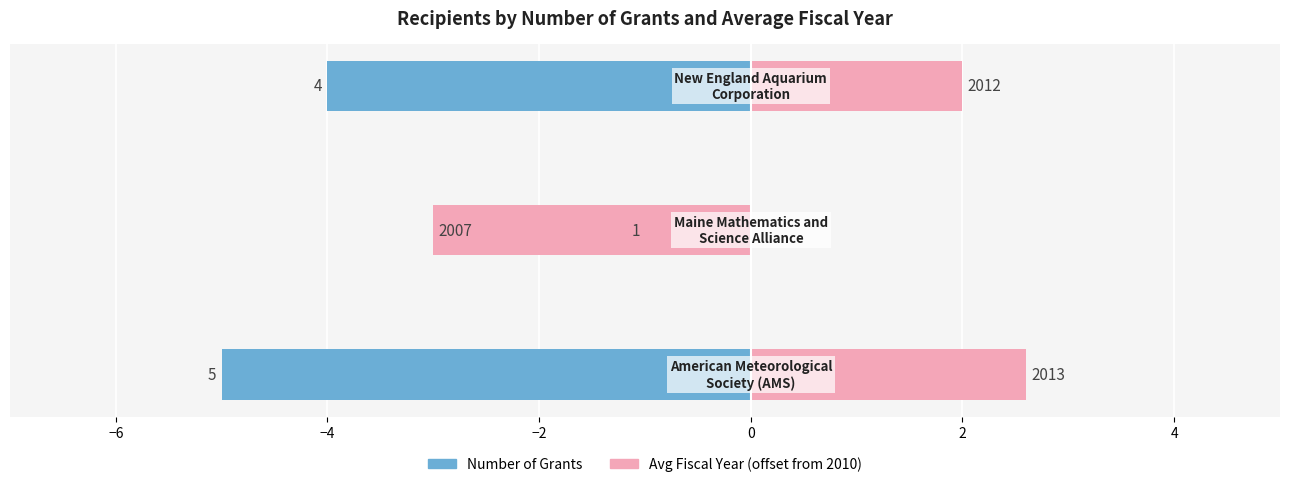

Count the Avg Fiscal Year - 2010 values in the range -3 to 2.

2